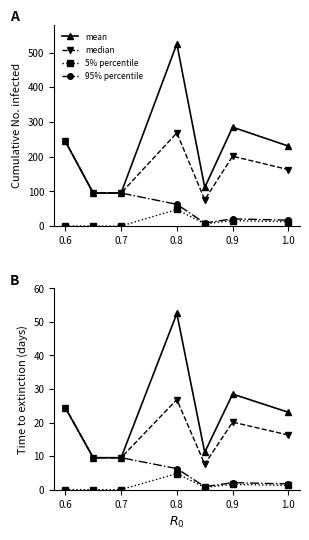

At 0.7, list the series in order from smallest to largest.

5% percentile, mean, median, 95% percentile